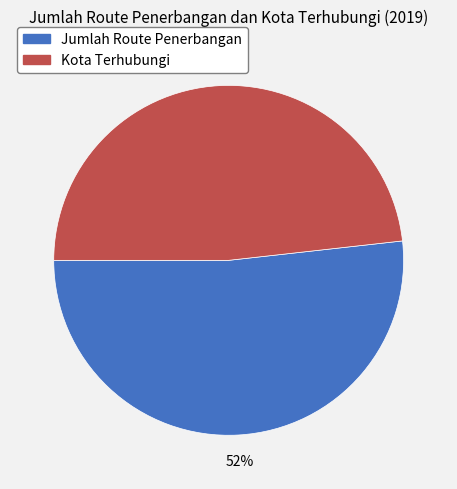

Which category has the biggest portion of the pie?

Jumlah Route Penerbangan